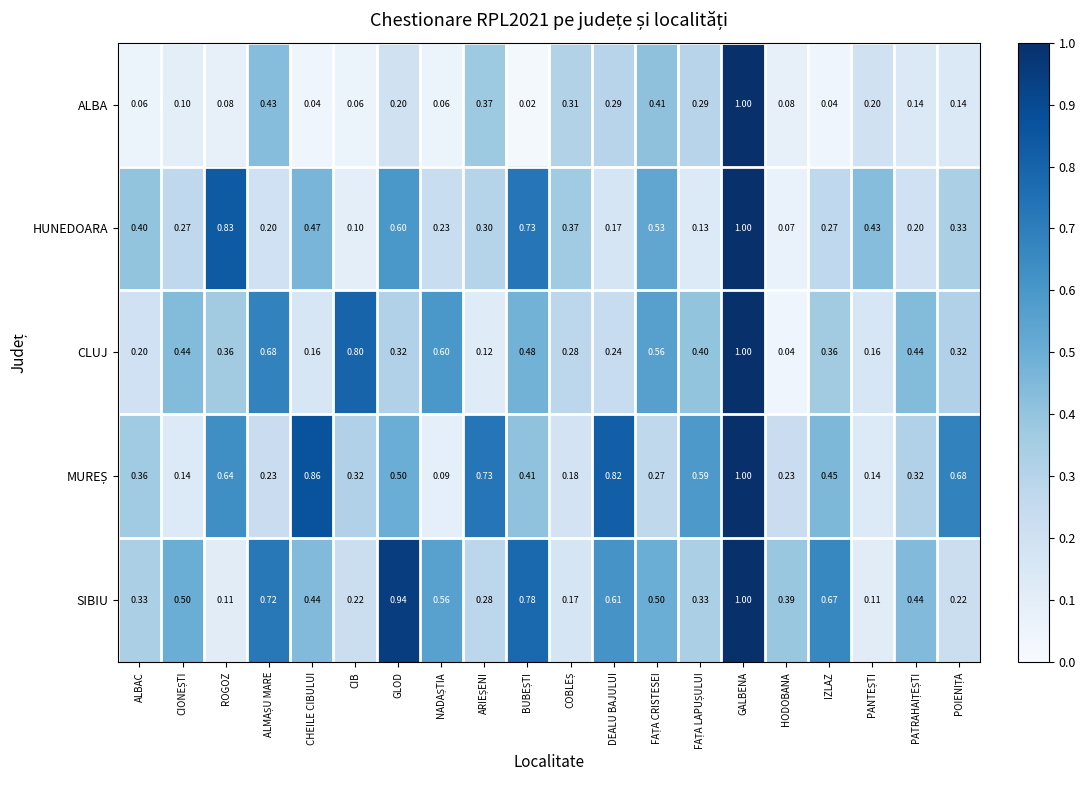

Which series has the largest total across all categories?

SIBIU